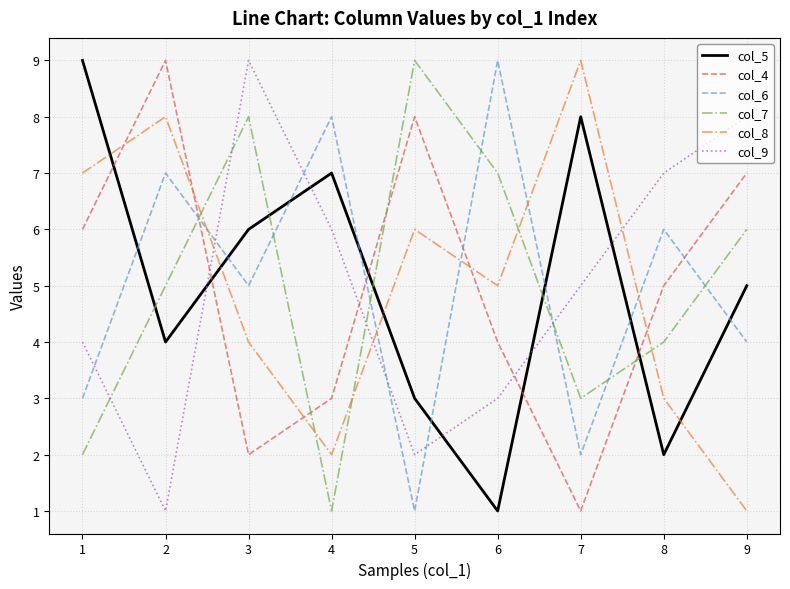

Where do col_7 and col_9 first cross each other?

1 and 2